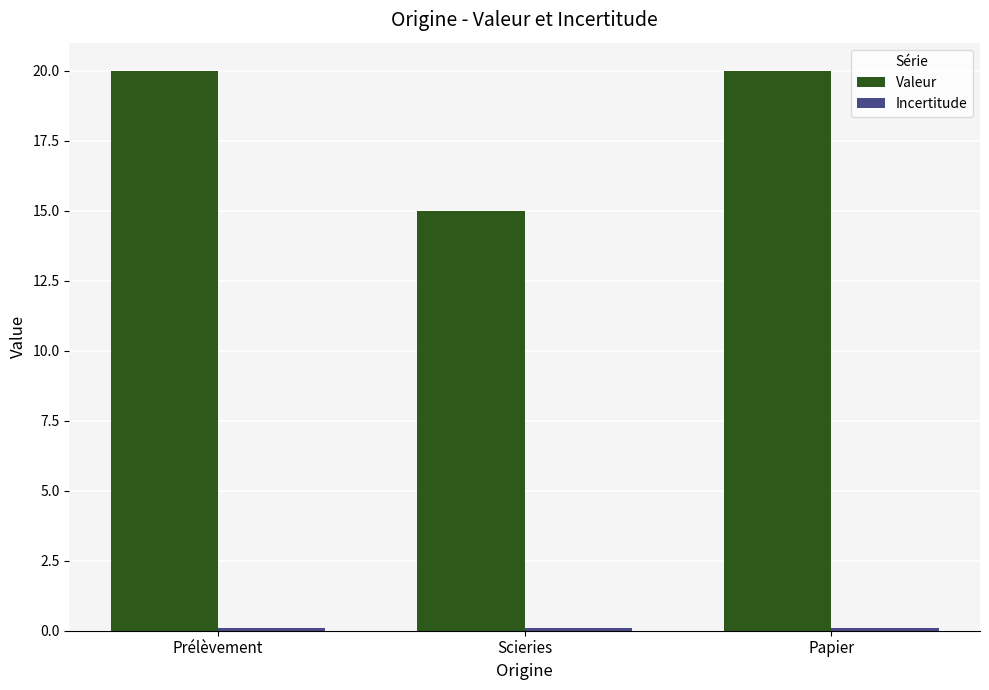

The value of Valeur at Scieries is 15.0. True or false?

True